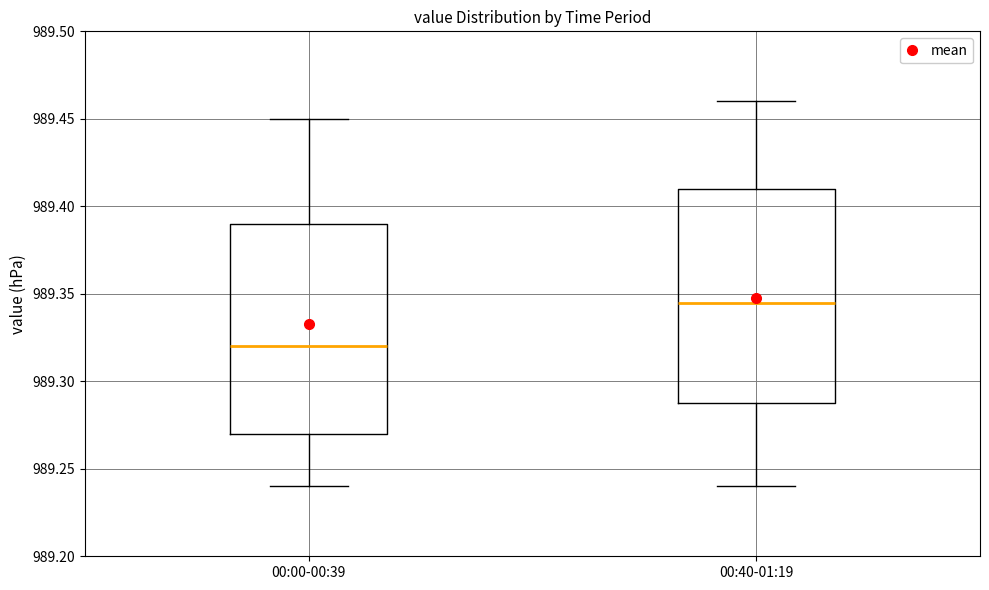

Reading left to right, transcribe this box plot: for each box, give where its median line is, the range the box spans, and where its two whiskers end, as read against the y-axis. The values are not printed on the chart, so give them approximately, as read against the axis.

00:00-00:39: median 989.320, box 989.270 to 989.390, whiskers 989.240 to 989.450
00:40-01:19: median 989.345, box 989.290 to 989.410, whiskers 989.240 to 989.460